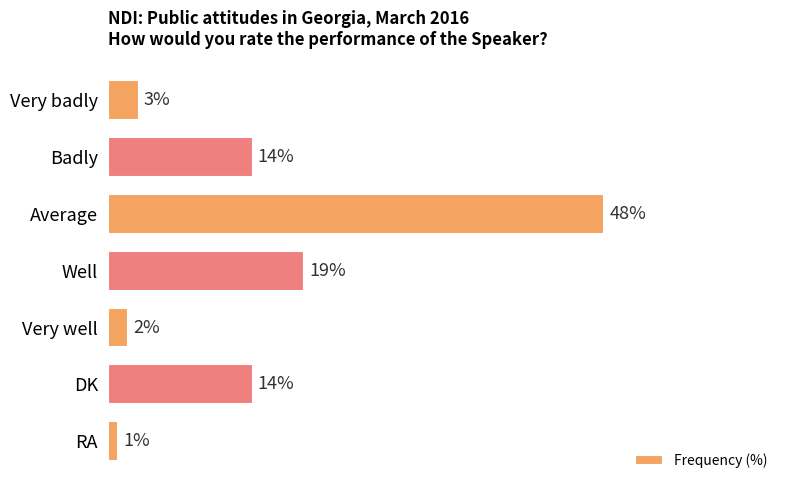

Between DK and Average, which is larger?

Average